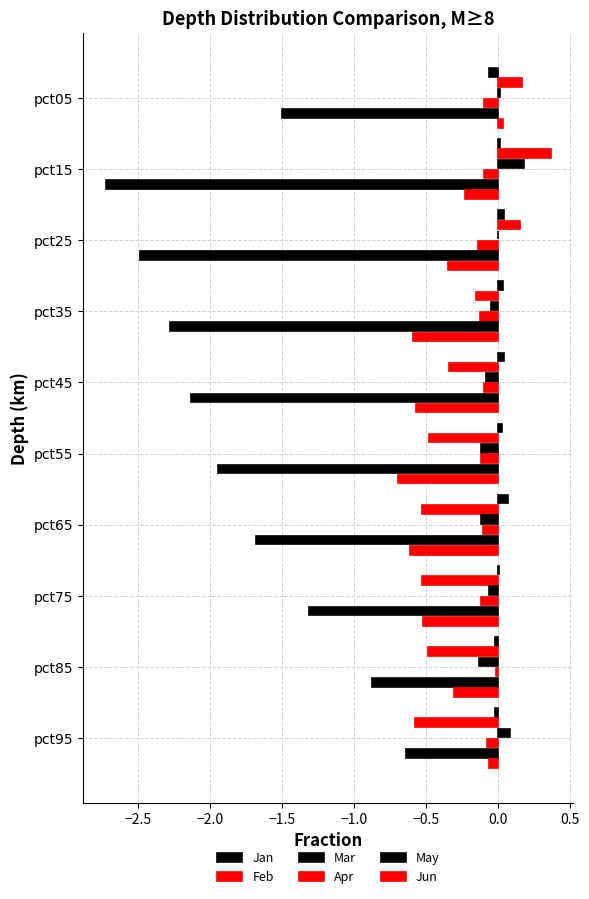

How many values in Jun are above zero?

1